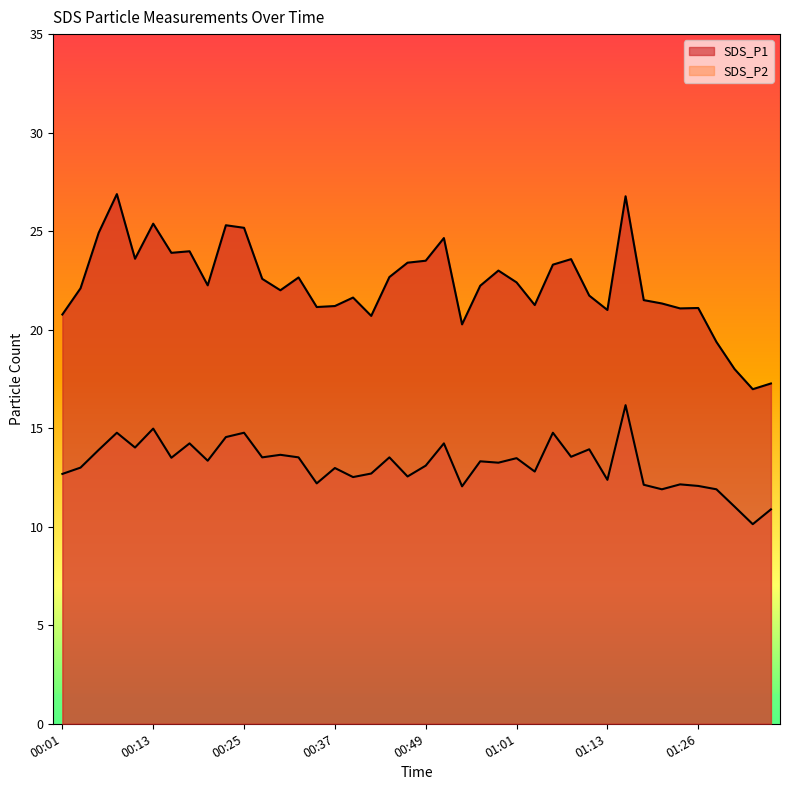

At which category does the chart reach its minimum across all series?

01:33